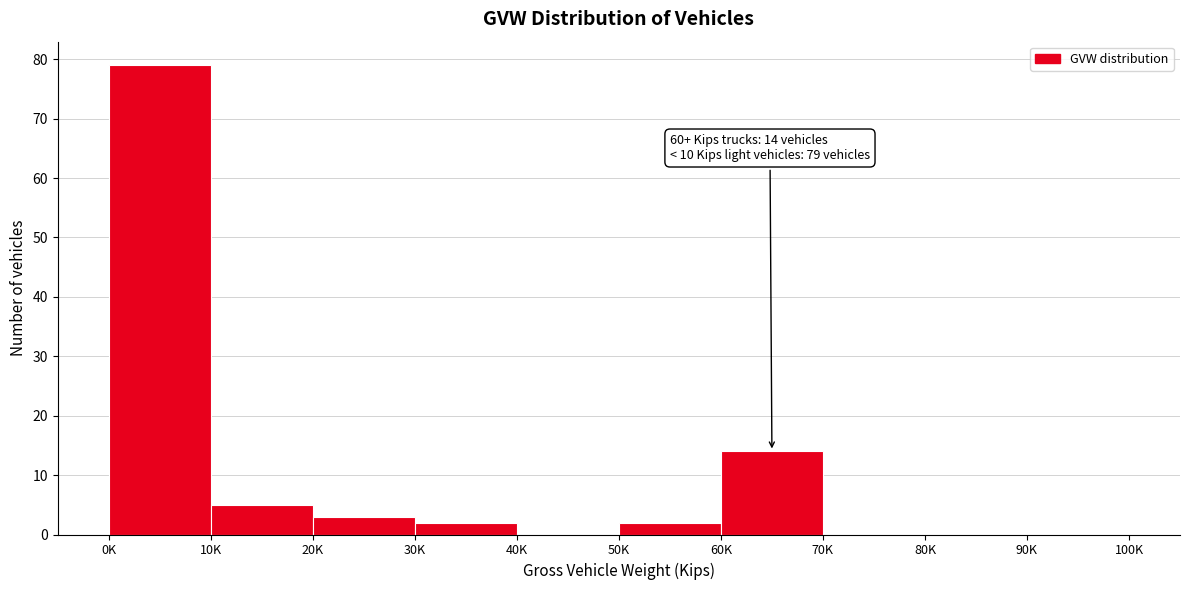

Reading right to left, transcribe all the data shown in this chart.

90K=0	80K=0	70K=0	60K=14	50K=2	40K=0	30K=2	20K=3	10K=5	0K=79